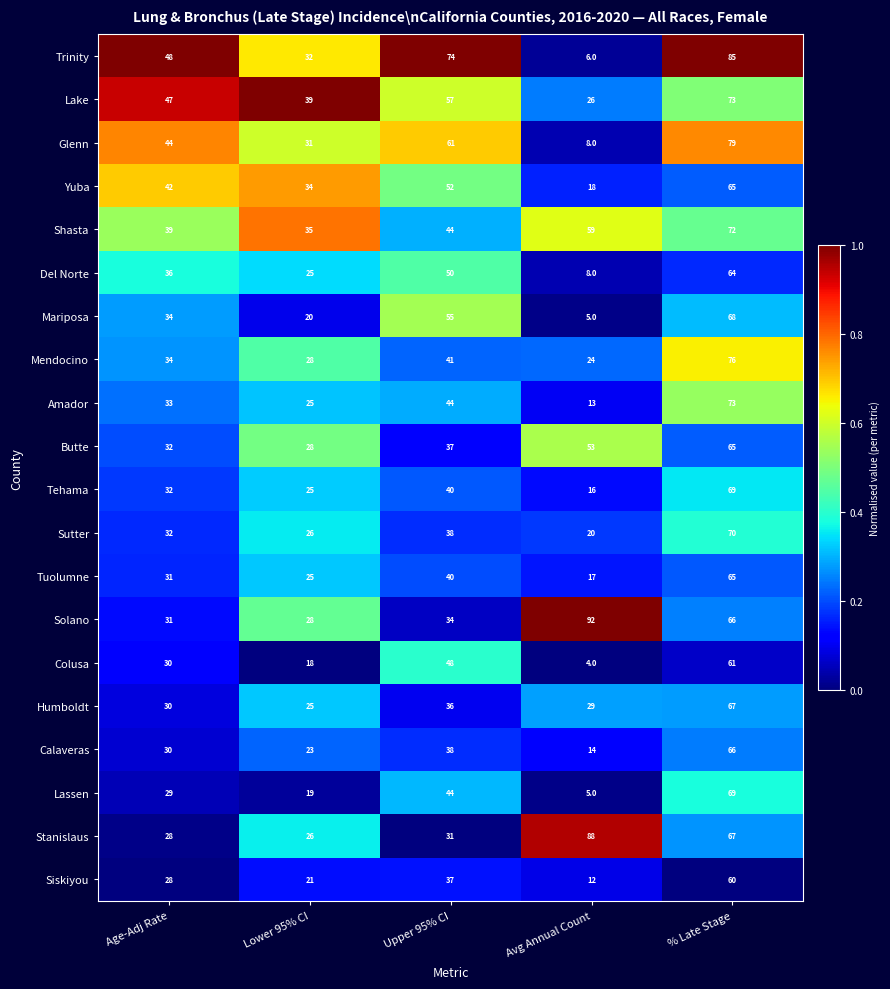

Which series changed the most between Age-Adj Rate and % Late Stage?

Mendocino